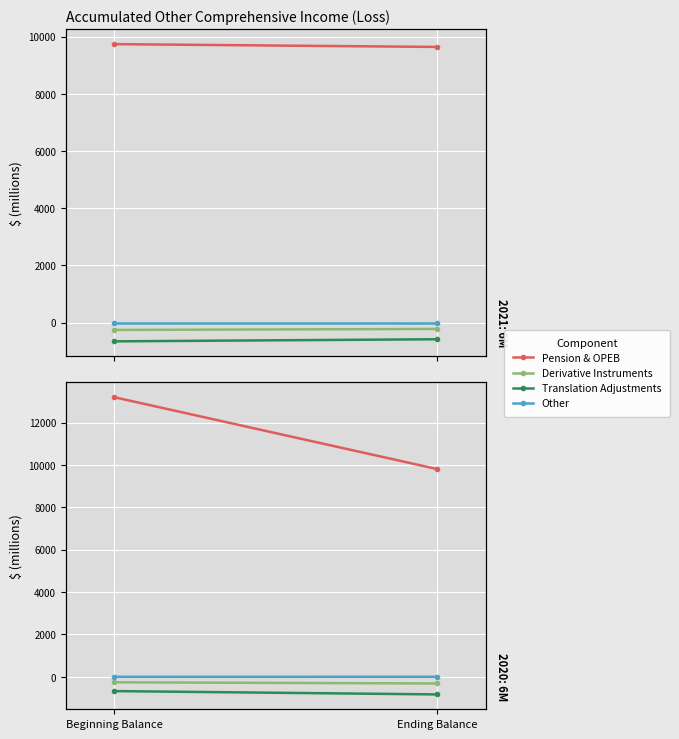

What is the sum of the Derivative Instruments values at Beginning Balance and Ending Balance?

-574